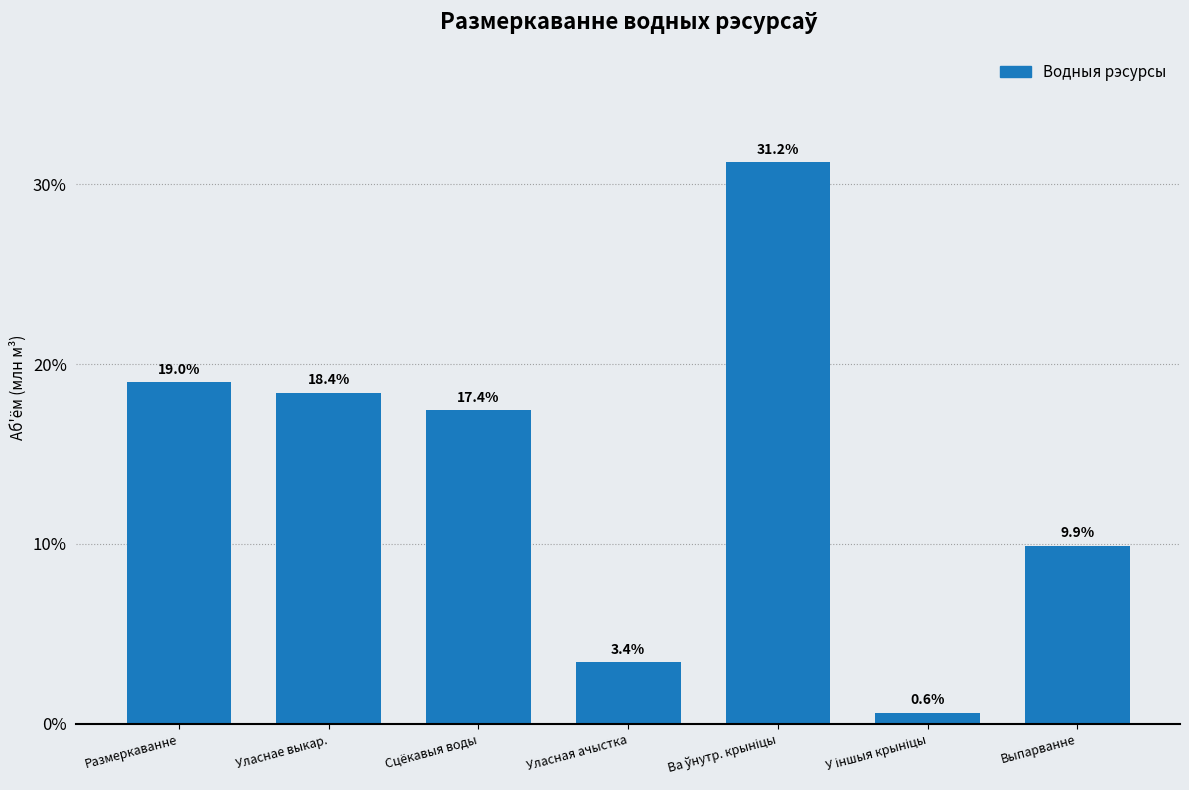

Reading left to right, transcribe all the data shown in this chart.

19.0	18.4	17.4	3.4	31.2	0.6	9.9